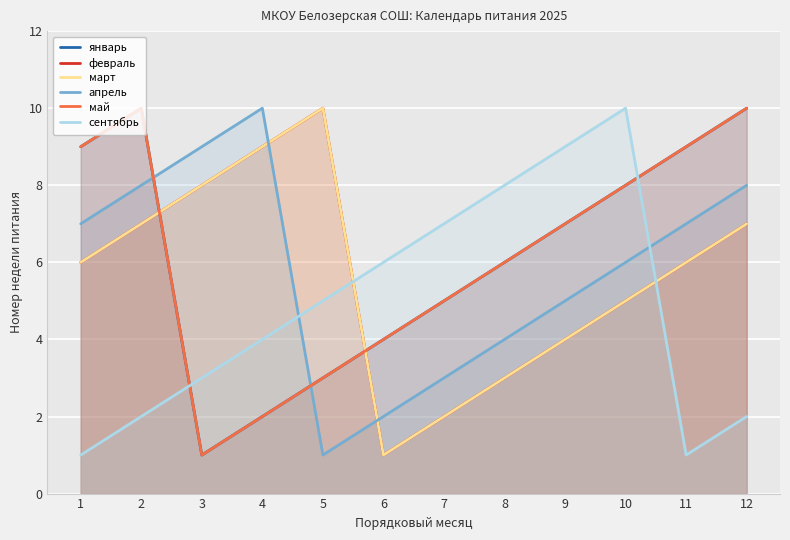

List the series in order of their peak value, highest first.

январь, февраль, март, апрель, май, сентябрь